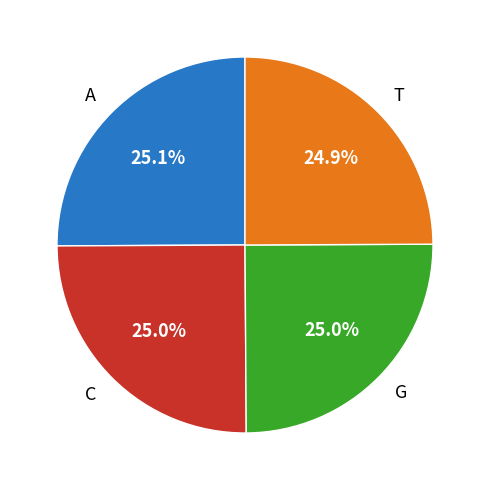

Approximately how many times larger is the value at A compared to T?

1.0